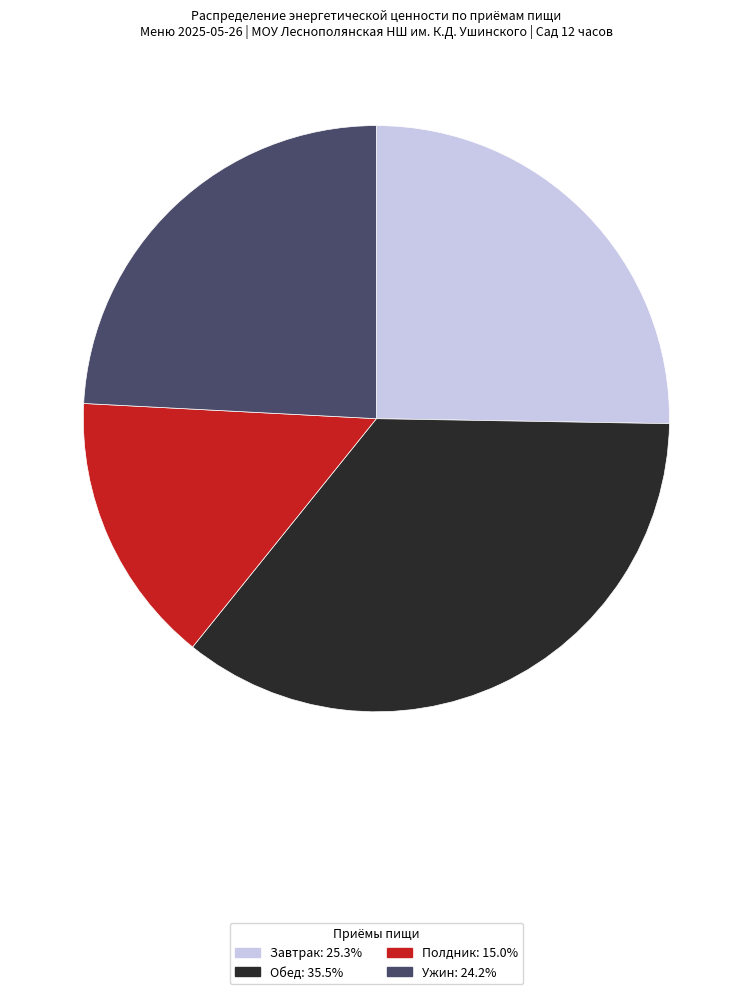

True or false: Завтрак accounts for 38% of the total.

False